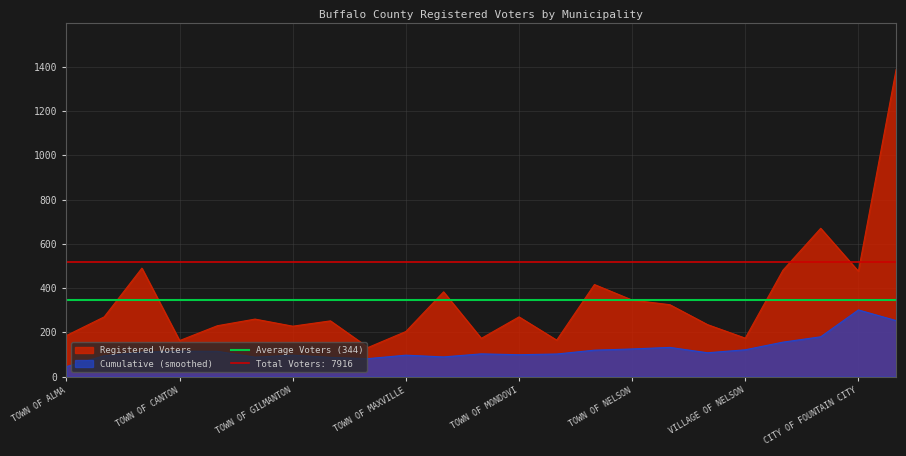

The value at TOWN OF GILMANTON is 228. True or false?

True